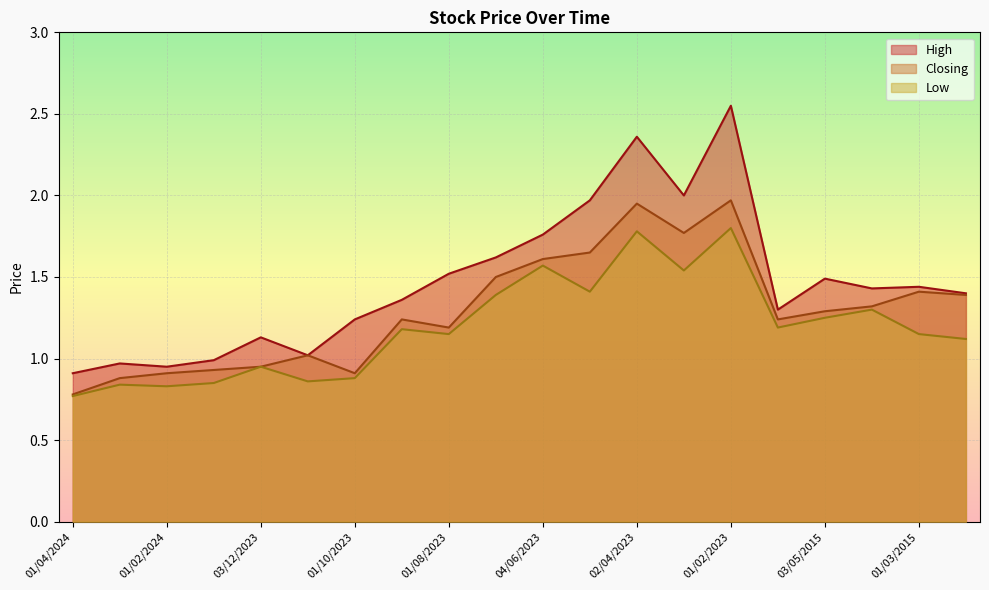

True or false: High and Low intersect in this chart.

False